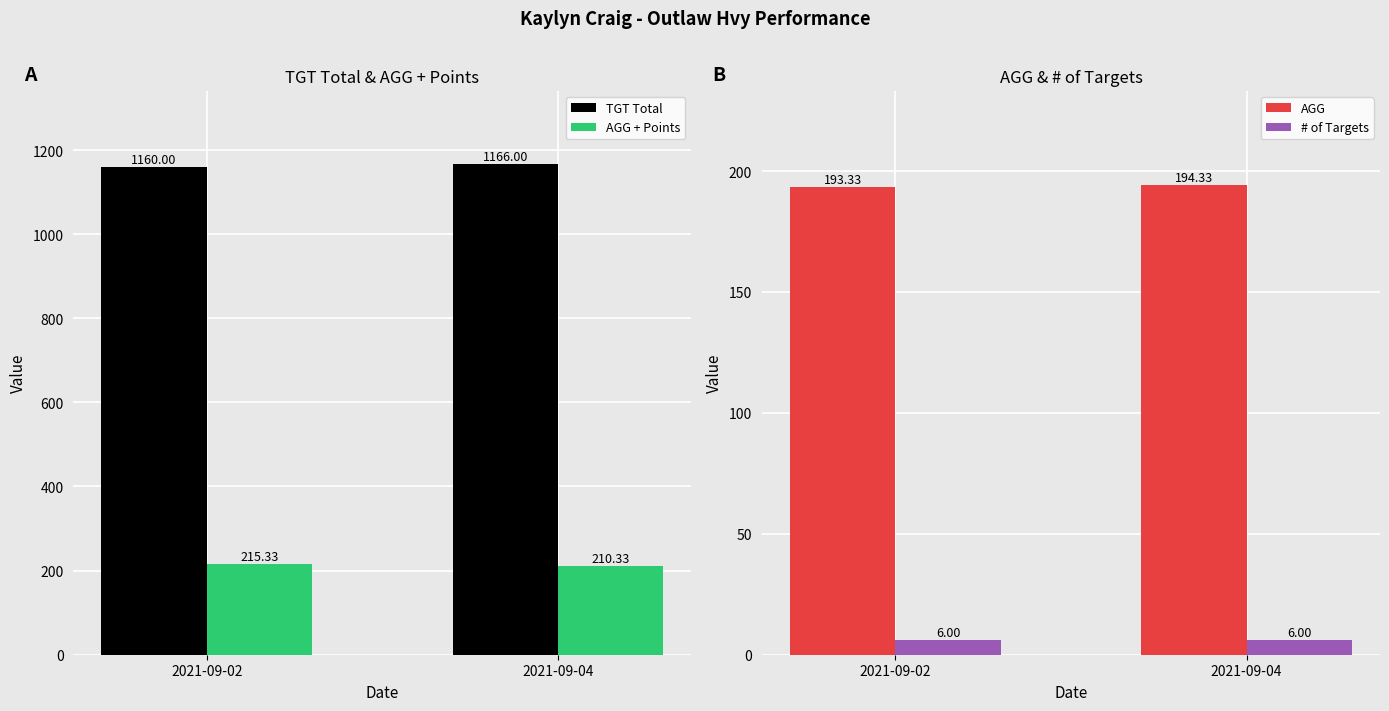

Rank the categories by # of Targets value from highest to lowest.

2021-09-02, 2021-09-04